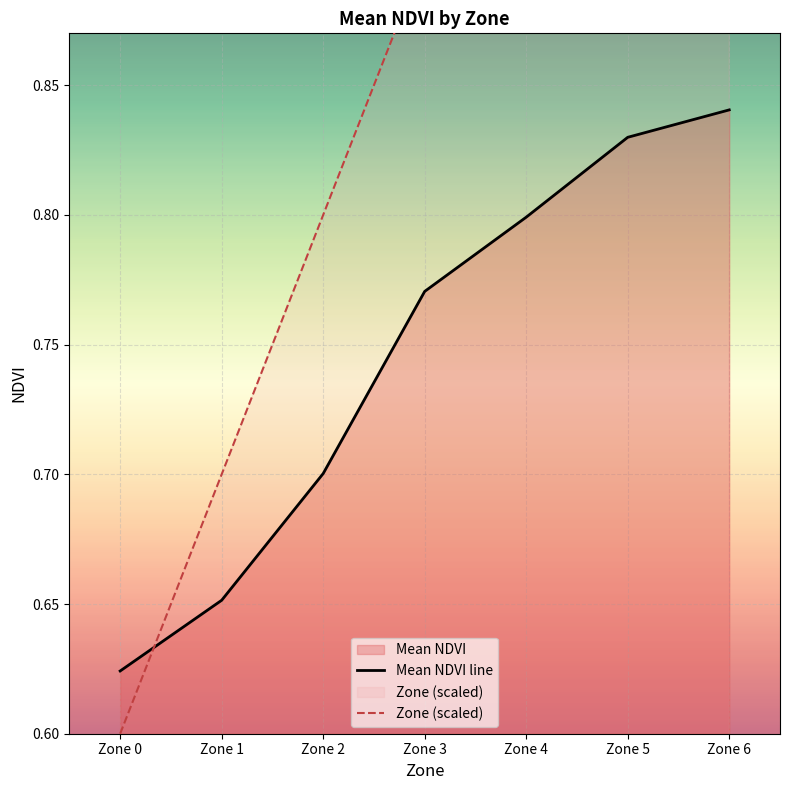

Rank the series at Zone 0 from lowest to highest value.

Zone (scaled), Mean NDVI line